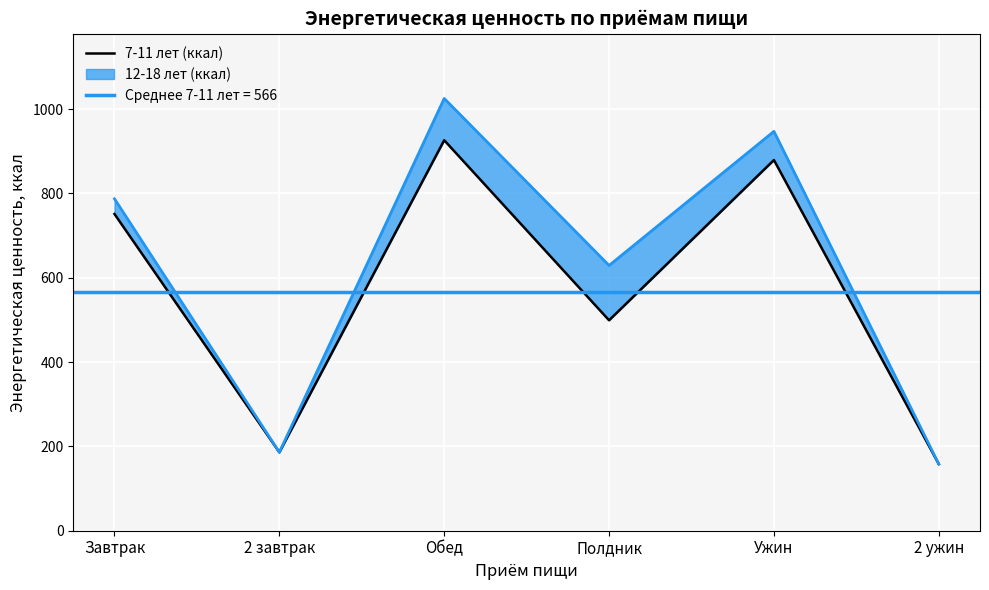

List the labels in order of value, largest first.

Обед, Ужин, Завтрак, Полдник, 2 завтрак, 2 ужин